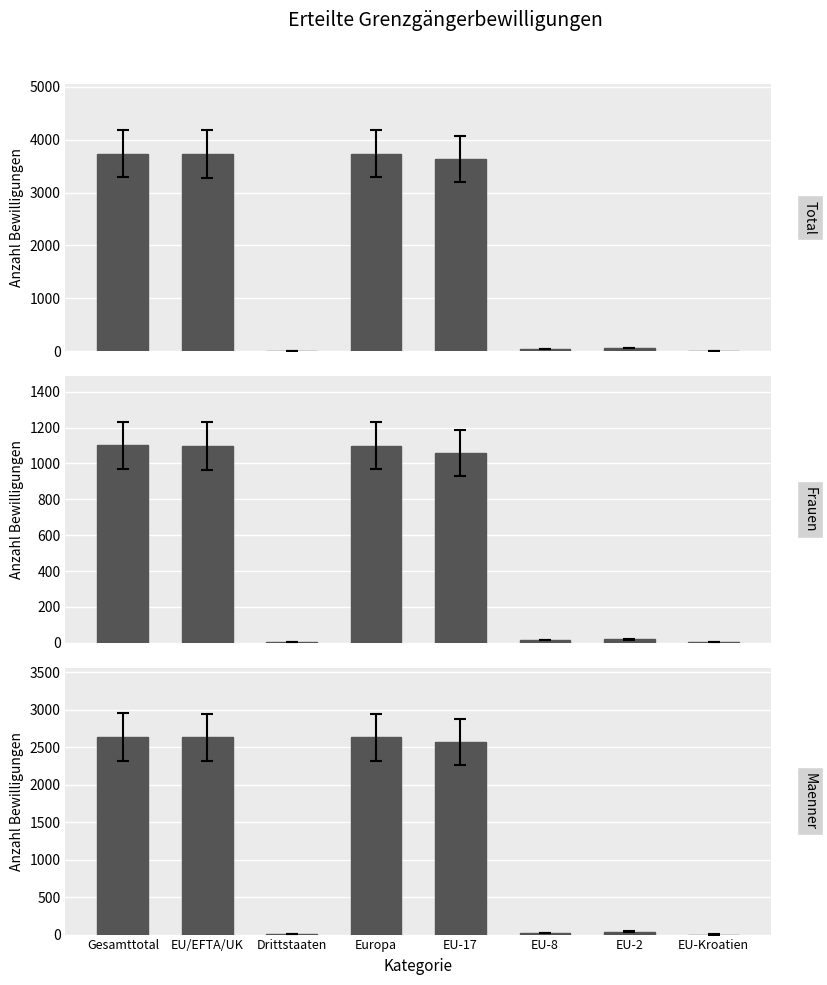

Rank the series by their average value, from lowest to highest.

Frauen, Maenner, Total